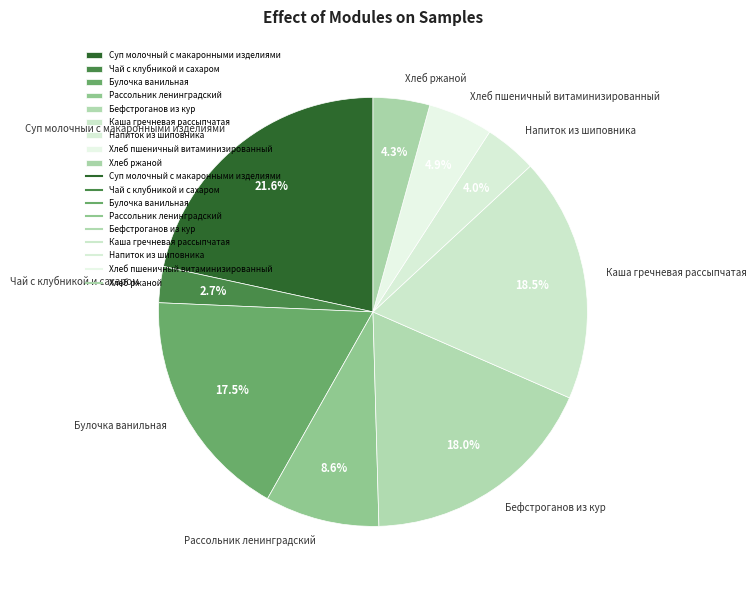

Is there any slice that represents more than half of the pie?

No